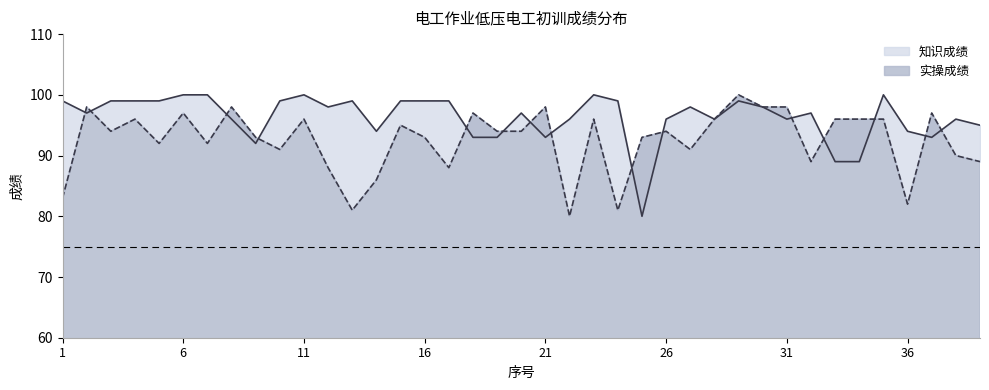

Reading left to right, list all the values displayed in this chart.

知识成绩: 1=99	2=97	3=99	4=99	5=99	6=100	7=100	8=96	9=92	10=99	11=100	12=98	13=99	14=94	15=99	16=99	17=99	18=93	19=93	20=97	21=93	22=96	23=100	24=99	25=80	26=96	27=98	28=96	29=99	30=98	31=96	32=97	33=89	34=89	35=100	36=94	37=93	38=96	39=95
实操成绩: 1=83	2=98	3=94	4=96	5=92	6=97	7=92	8=98	9=93	10=91	11=96	12=88	13=81	14=86	15=95	16=93	17=88	18=97	19=94	20=94	21=98	22=80	23=96	24=81	25=93	26=94	27=91	28=96	29=100	30=98	31=98	32=89	33=96	34=96	35=96	36=82	37=97	38=90	39=89